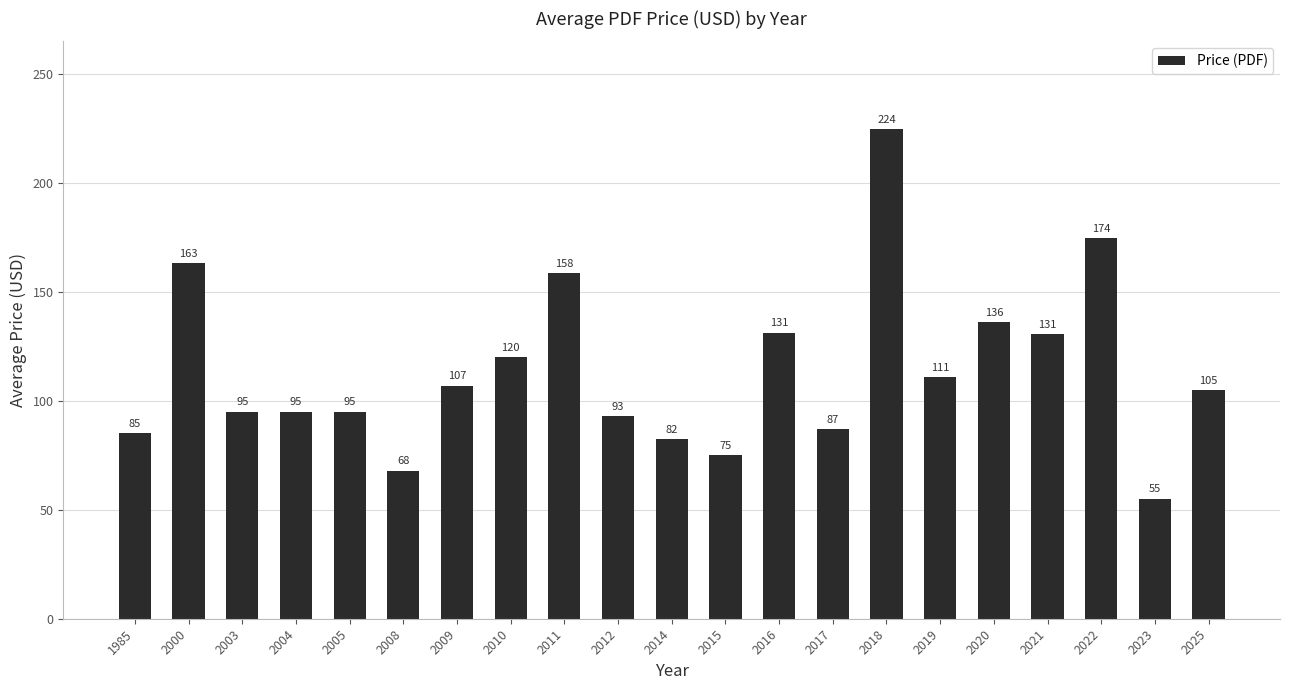

What is the change in value from 2010 to 2011?

+38.5